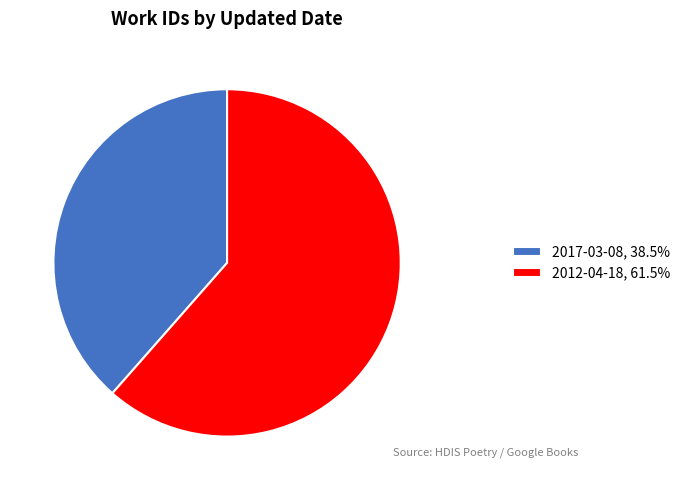

Combined, do 2012-04-18, 61.5% and 2017-03-08, 38.5% account for over 50%?

Yes